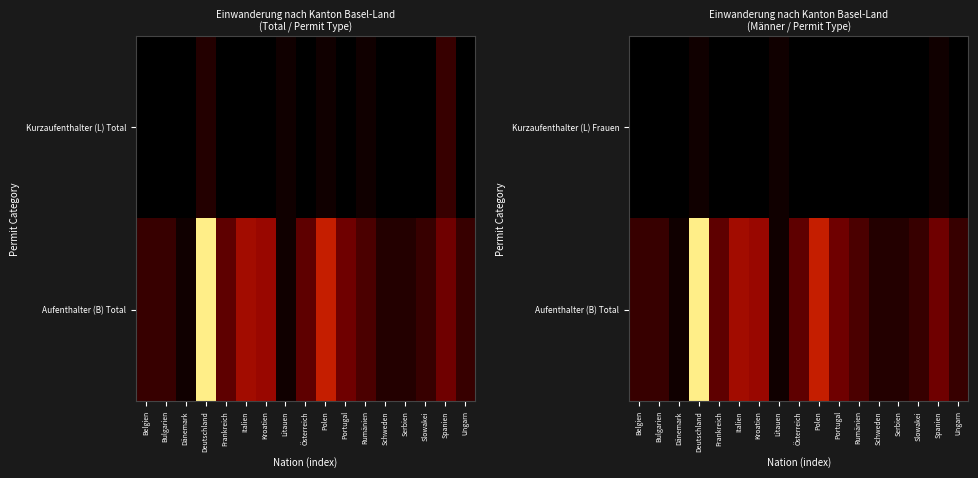

Which category has the highest value in the Kurzaufenthalter (L) Frauen series?

Deutschland